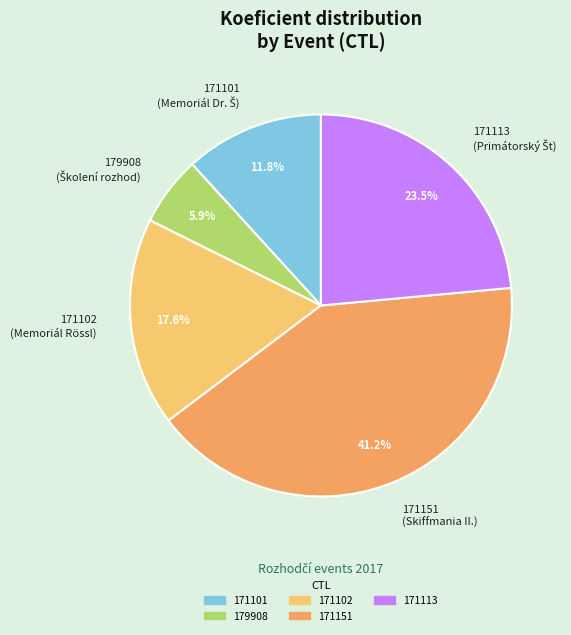

To the nearest percent, what percentage of the pie is 179908?

6%